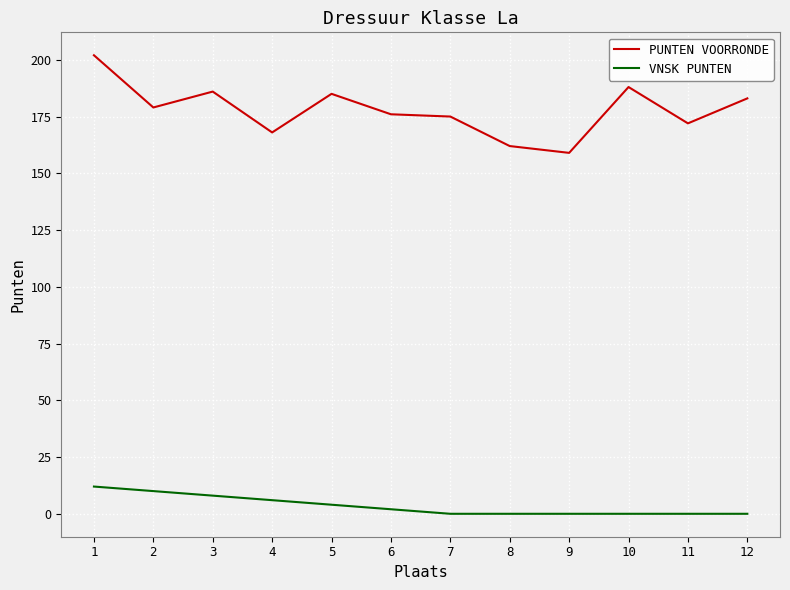

Which series has the largest range (max minus min)?

PUNTEN VOORRONDE